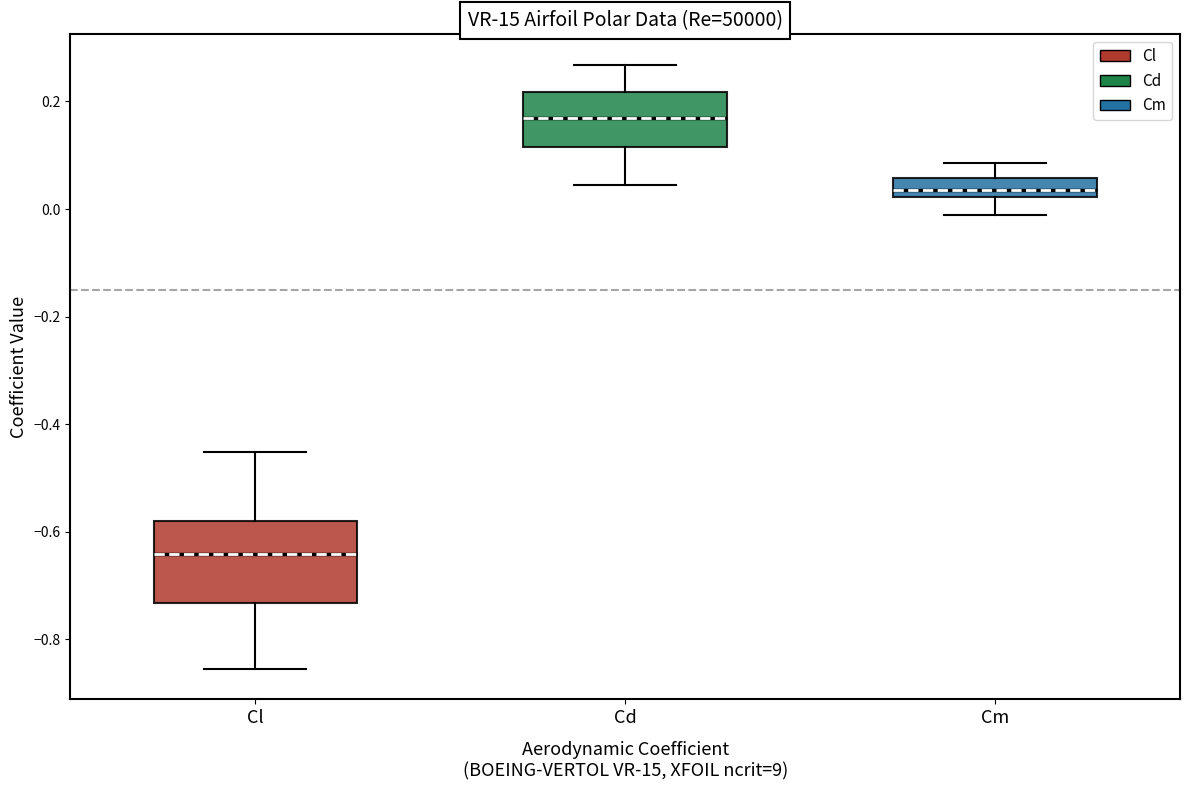

Comparing the boxes themselves (not the whiskers), which one is the tallest?

Cl